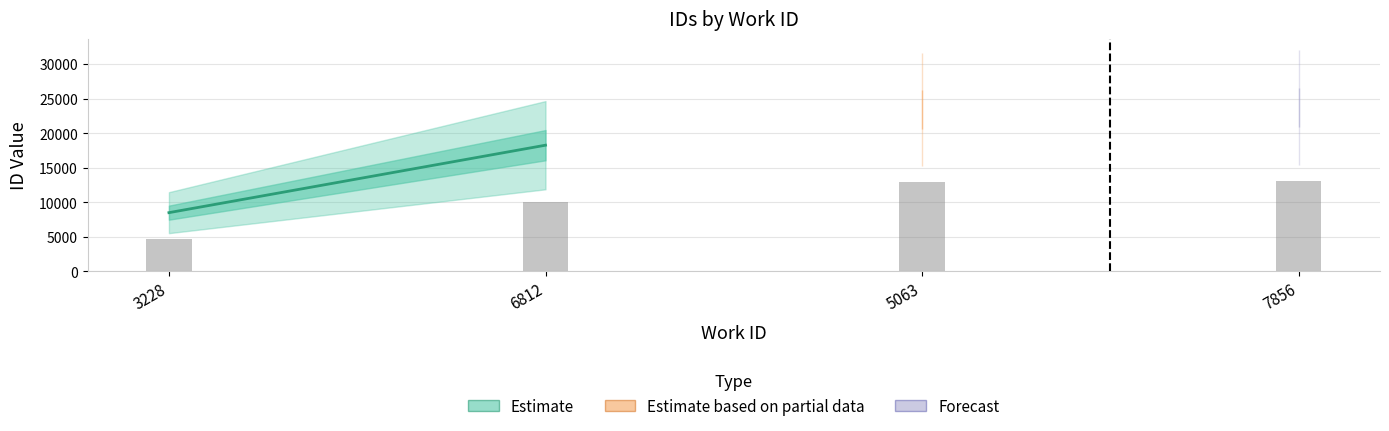

What is the minimum value shown in the chart?

8477